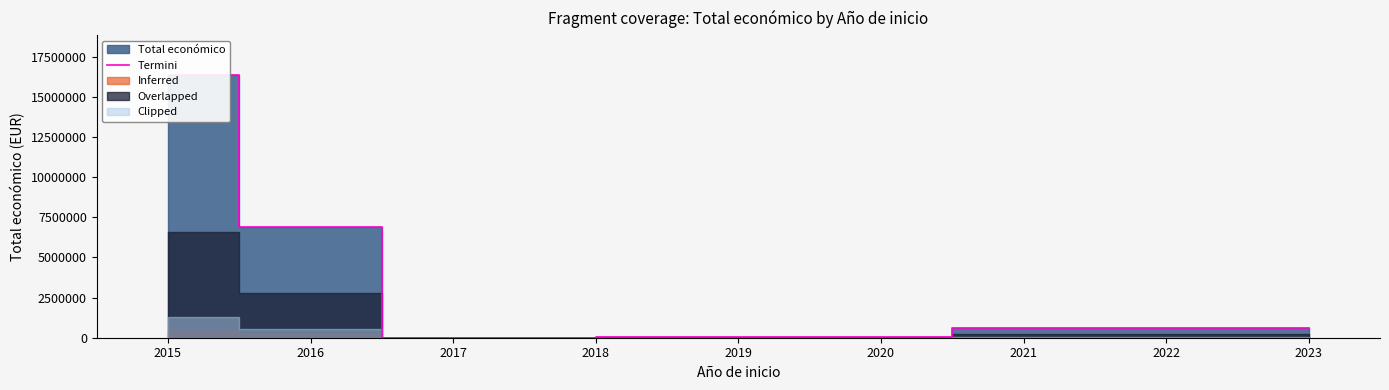

What is the sum of all values?

24532466